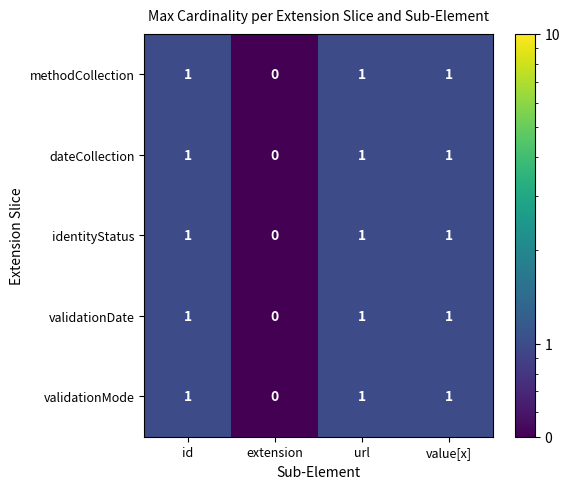

What is the sum of all validationDate values?

3